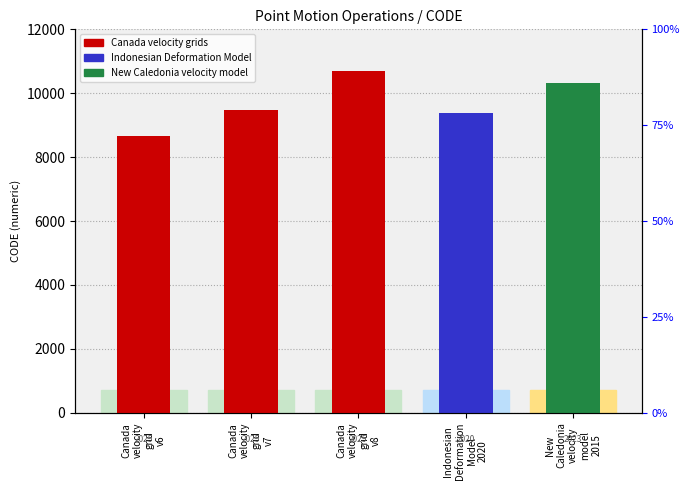

Which has a higher value, Indonesian
Deformation
Model
2020 or New
Caledonia
velocity
model
2015?

New
Caledonia
velocity
model
2015